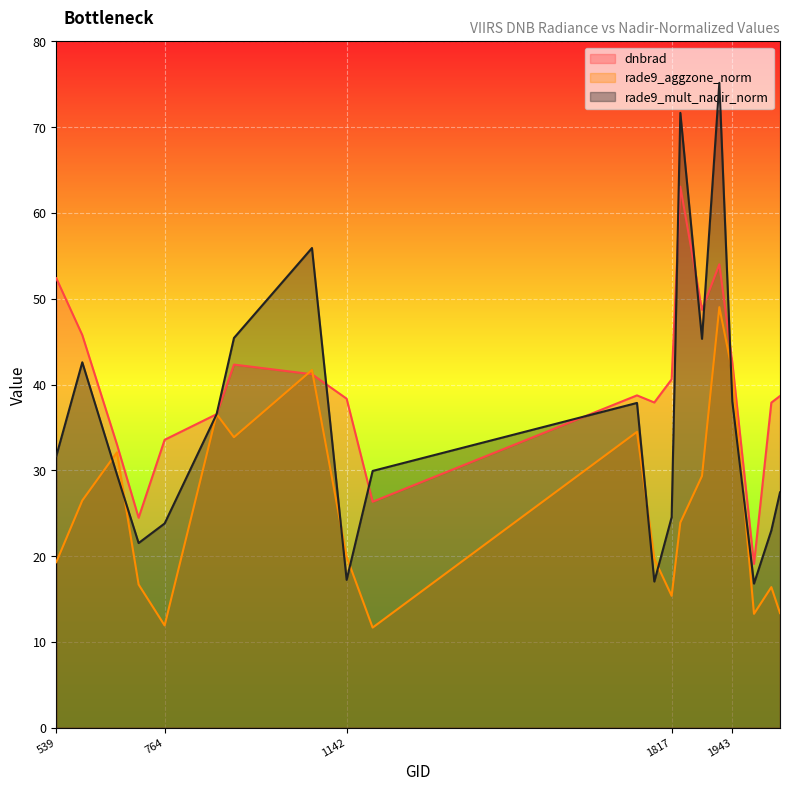

The rade9_aggzone_norm series shows 6.6 at 593. True or false?

False